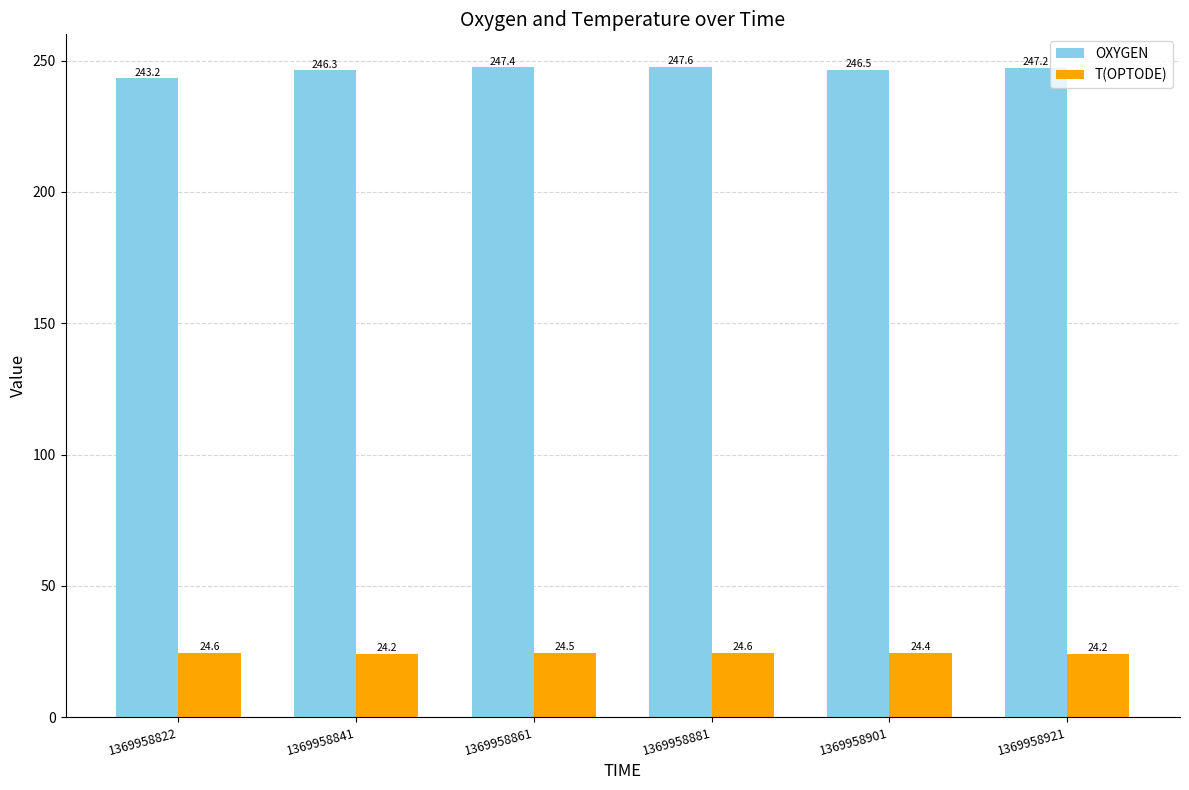

How many series are shown in this chart?

2